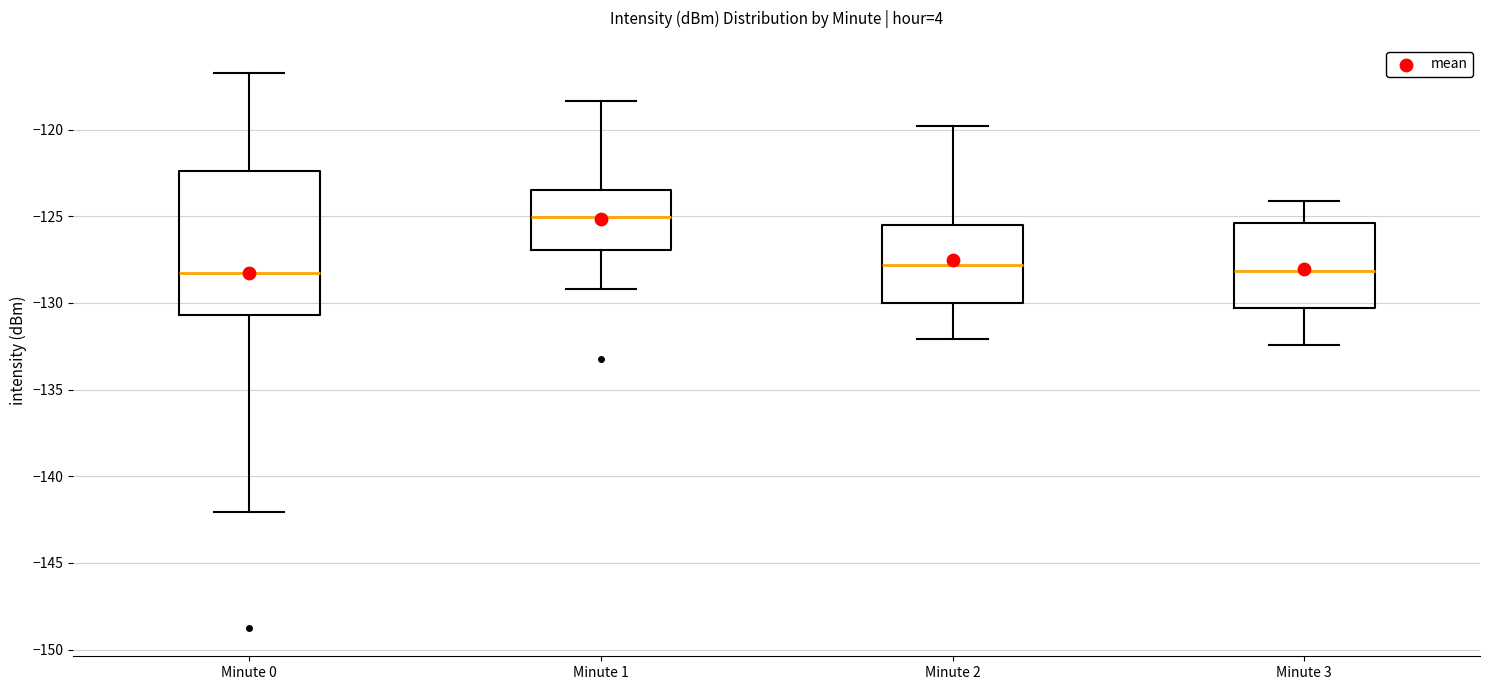

Reading left to right, read every box against the y-axis: the position of its median line, the range the box covers, and the ends of its whiskers. The values are not printed on the chart, so give them approximately, as read against the axis.

Minute 0: median -128.5, box -130.5 to -122.5, whiskers -142.0 to -116.5
Minute 1: median -125.0, box -127.0 to -123.5, whiskers -129.0 to -118.5
Minute 2: median -128.0, box -130.0 to -125.5, whiskers -132.0 to -120.0
Minute 3: median -128.0, box -130.5 to -125.5, whiskers -132.5 to -124.0